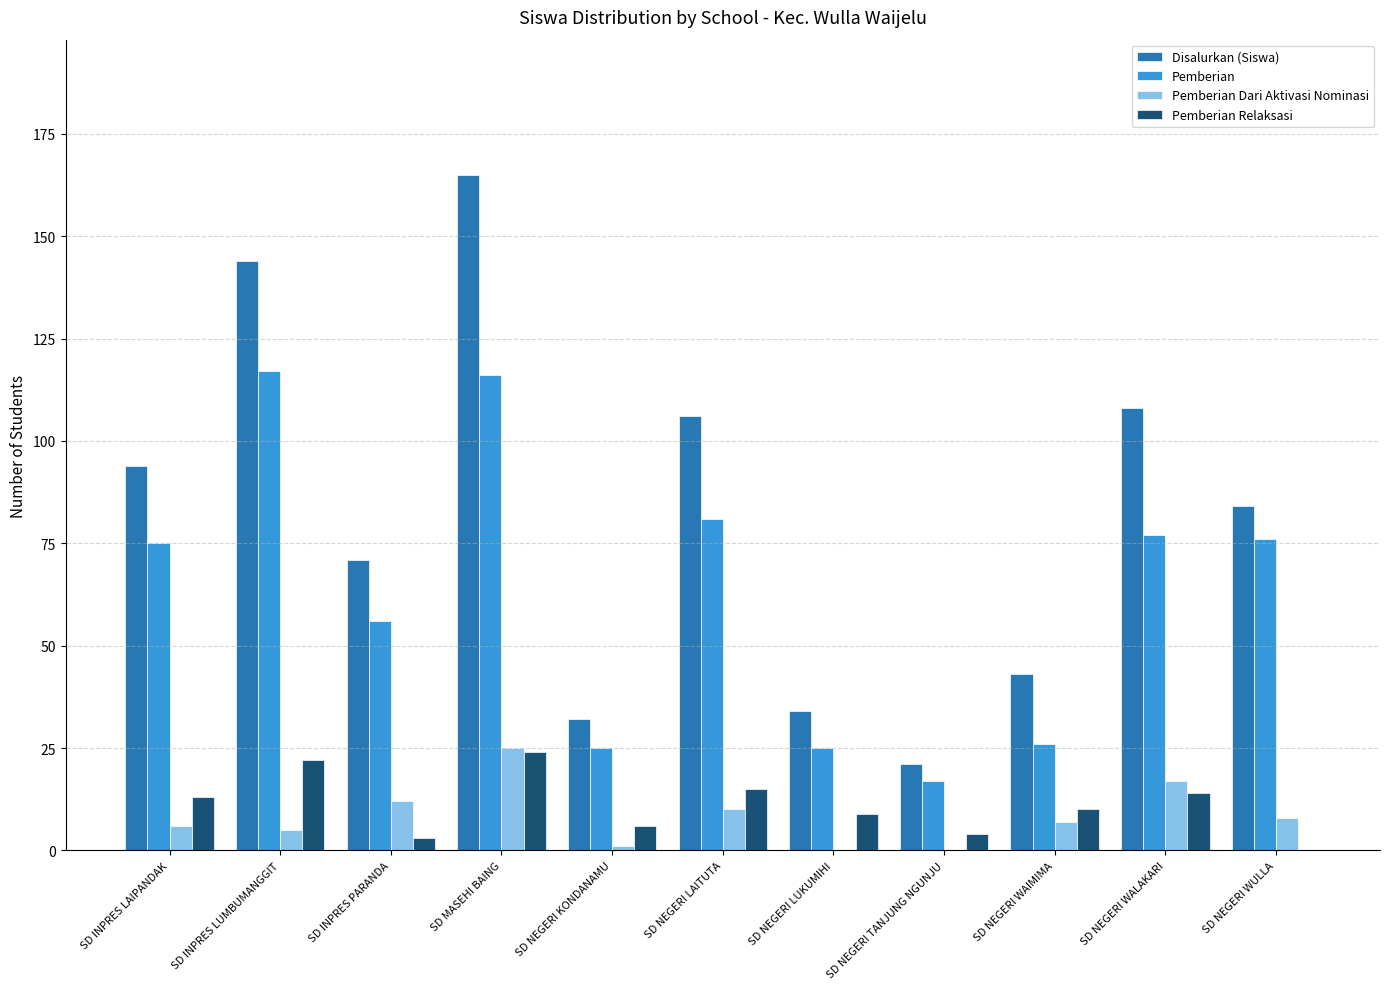

Which series has the largest total across all categories?

Disalurkan (Siswa)